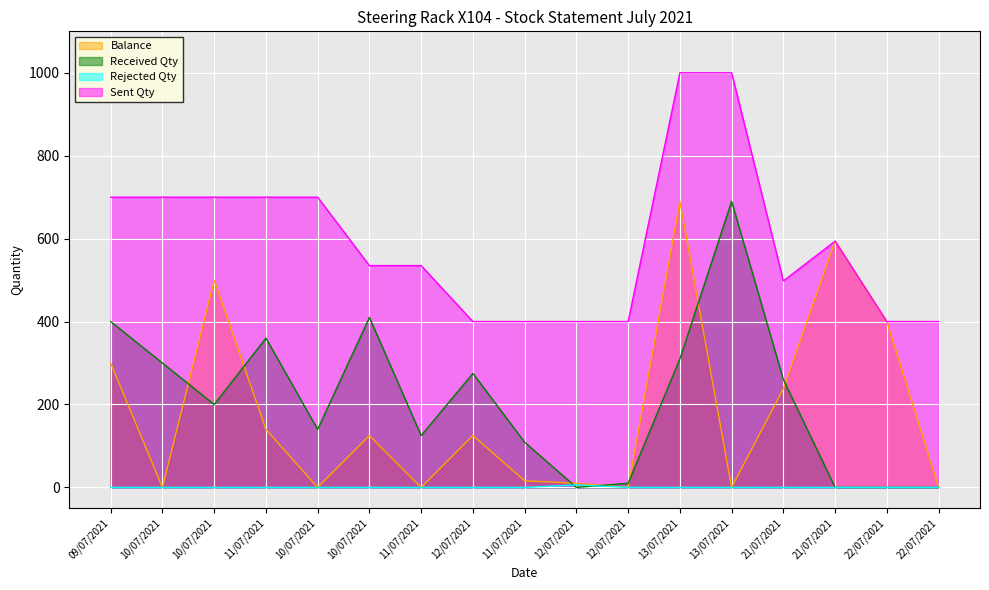

List the labels in order of Sent Qty value, largest first.

13/07/2021, 13/07/2021, 09/07/2021, 10/07/2021, 10/07/2021, 11/07/2021, 10/07/2021, 21/07/2021, 10/07/2021, 11/07/2021, 21/07/2021, 12/07/2021, 11/07/2021, 12/07/2021, 12/07/2021, 22/07/2021, 22/07/2021